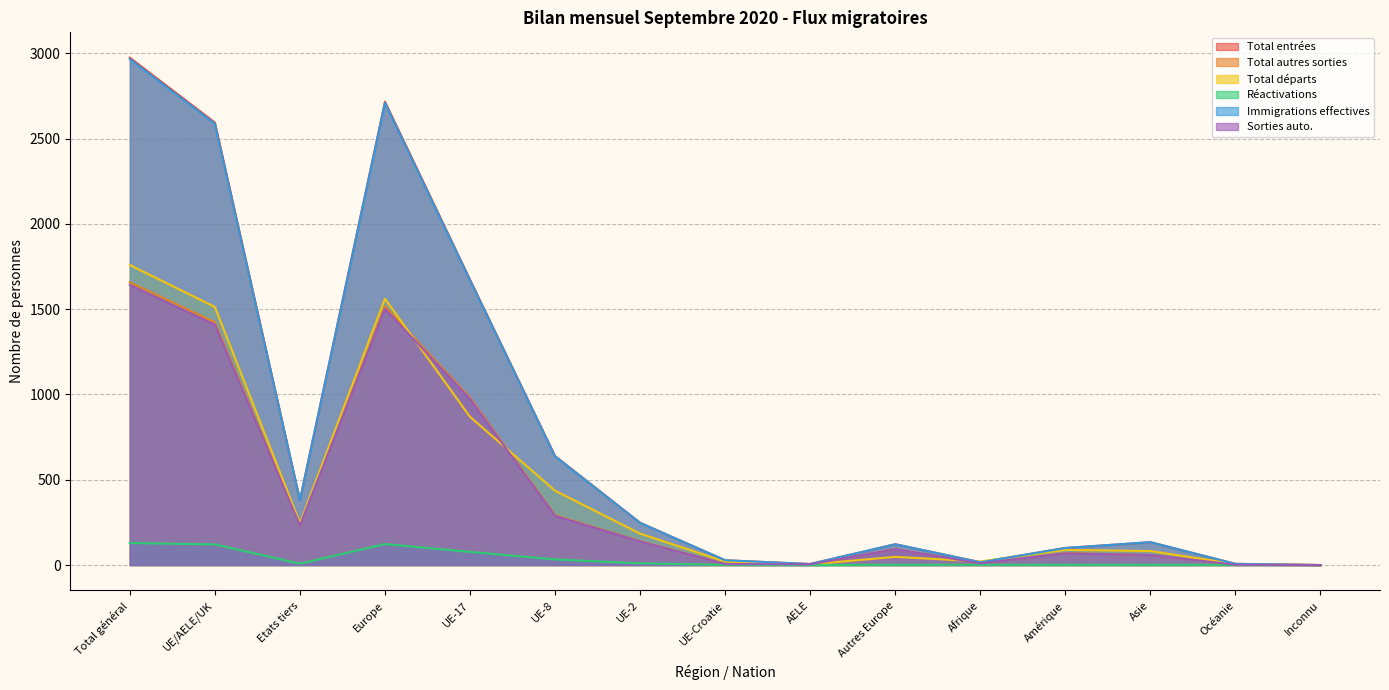

Where does the Total départs series first go above 89?

Total général